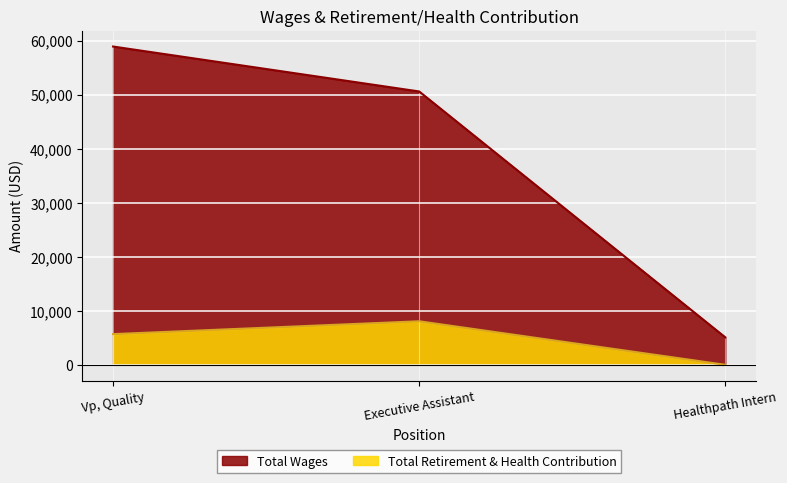

What is the label of the 1st point from the right?

Healthpath Intern